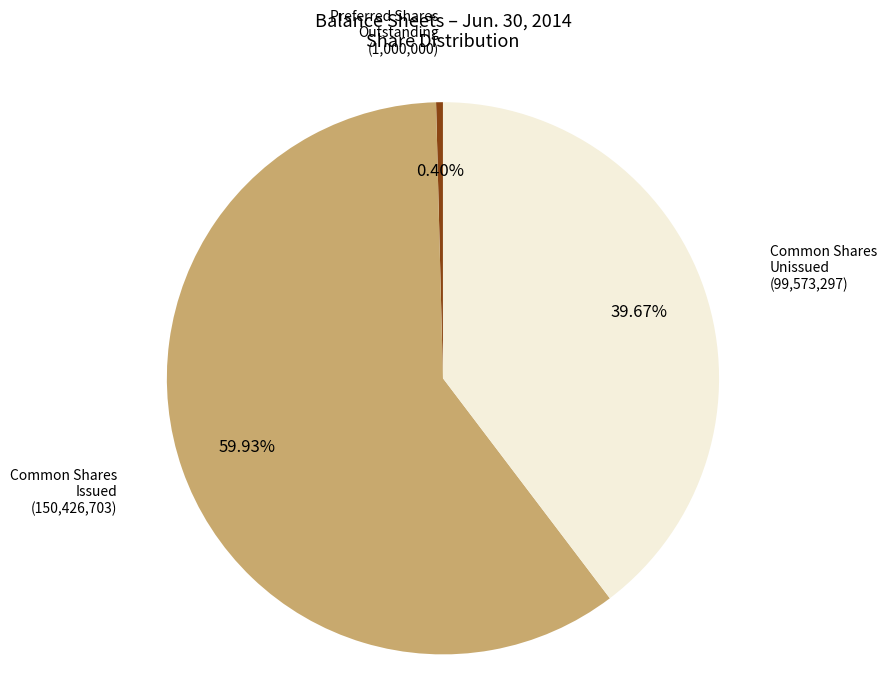

Is there any slice that represents more than half of the pie?

Yes